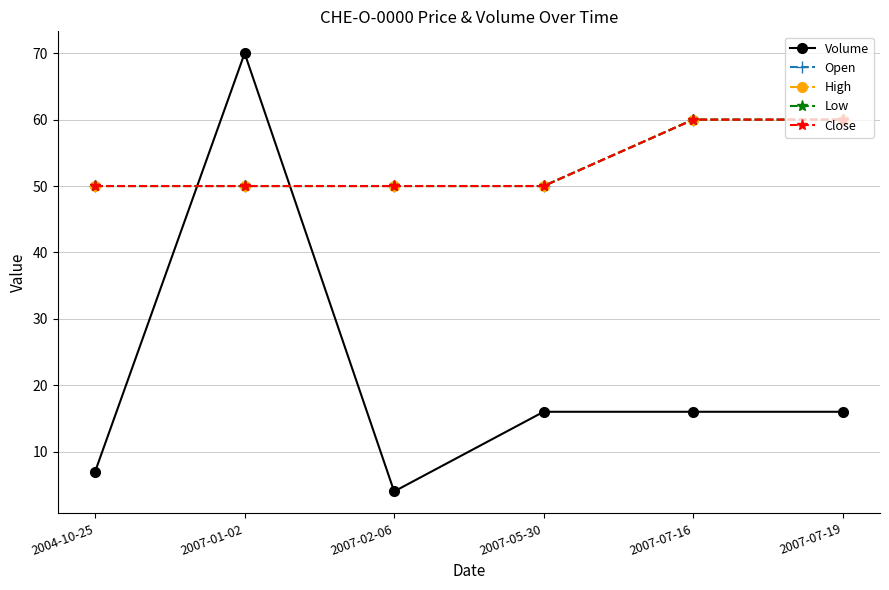

What is the value of the Low point at the 4th from the left?

50